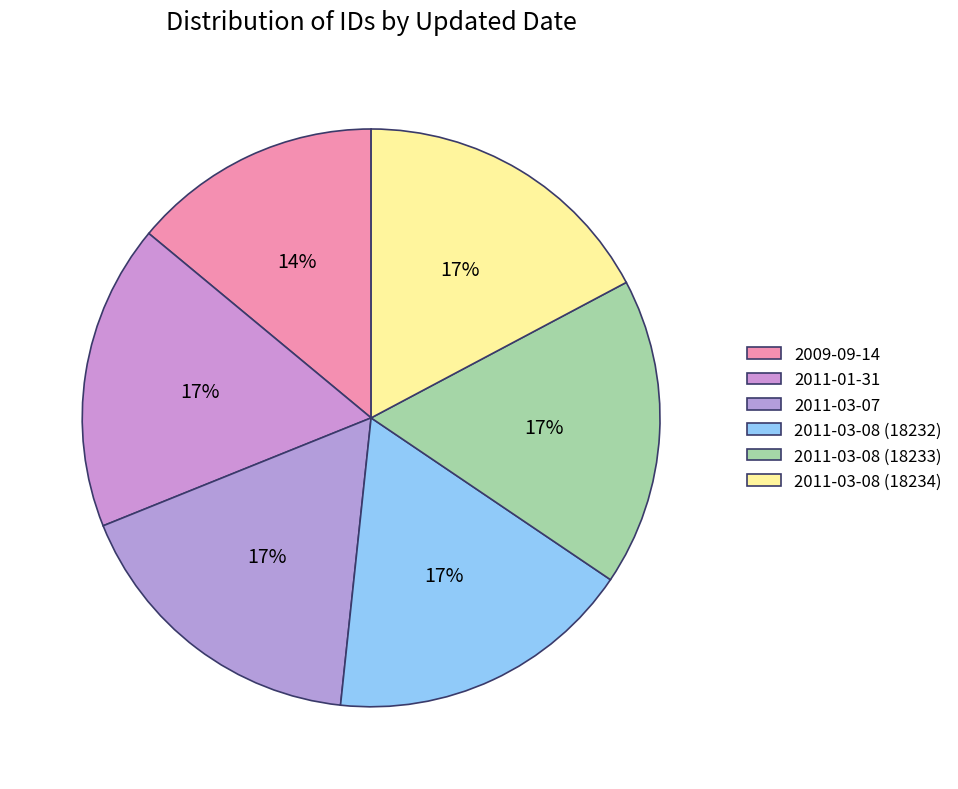

How many slices are in this pie chart?

6